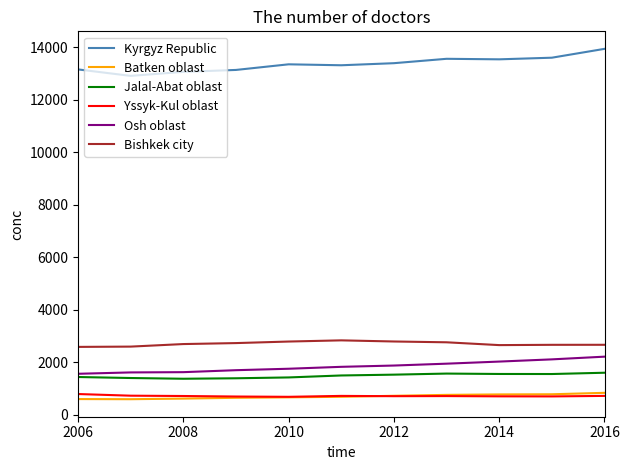

What is the lowest value of the Jalal-Abat oblast series?

1375